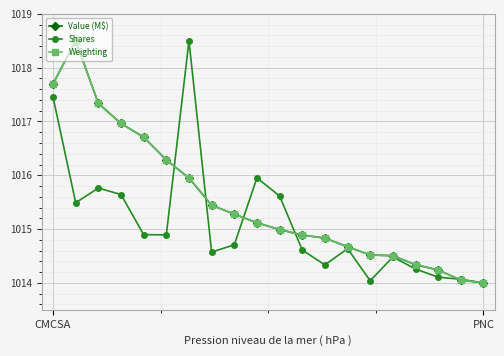

What is the maximum value for Value (M$)?

1018.5